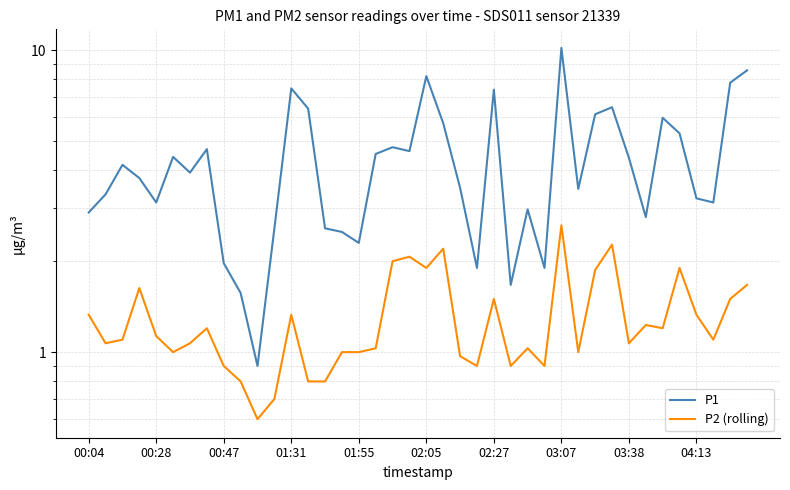

At 18, list the series in order from largest to smallest.

P1, P2 (rolling)